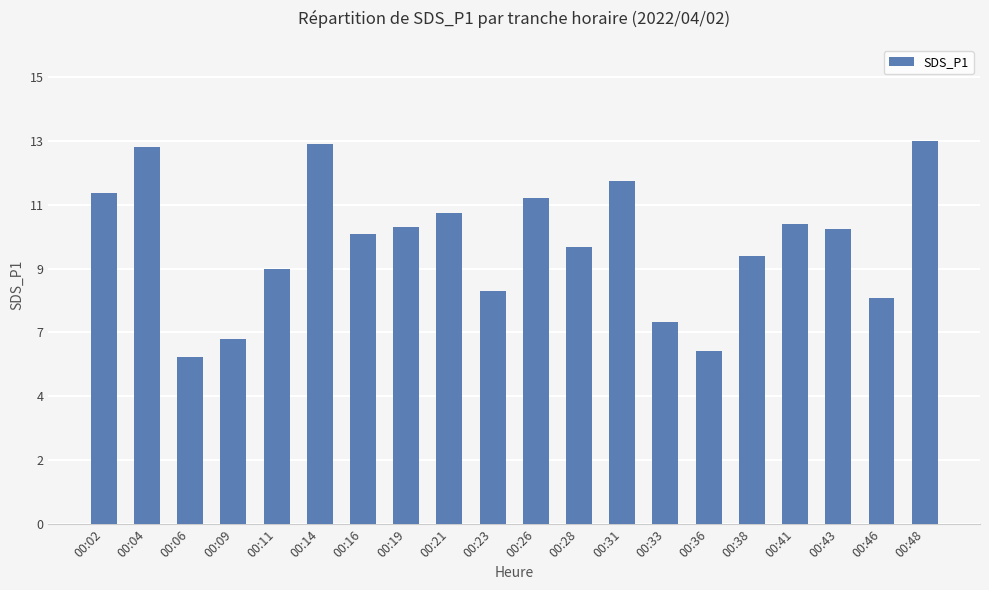

Rank the categories by value from lowest to highest.

00:06, 00:36, 00:09, 00:33, 00:46, 00:23, 00:11, 00:38, 00:28, 00:16, 00:43, 00:19, 00:41, 00:21, 00:26, 00:02, 00:31, 00:04, 00:14, 00:48